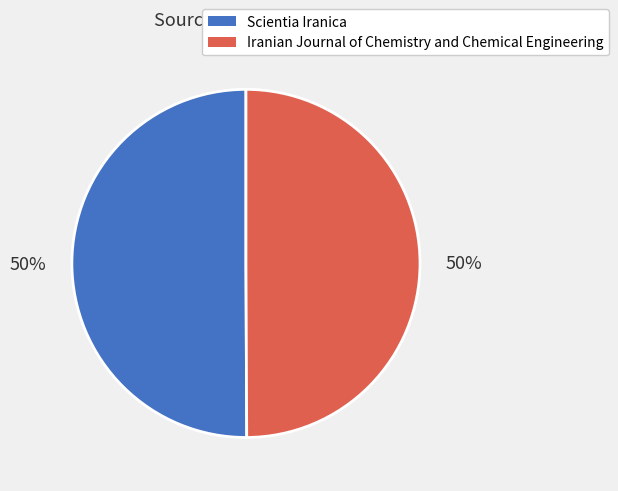

Is the sum of Scientia Iranica and Iranian Journal of Chemistry and Chemical Engineering greater than half?

Yes